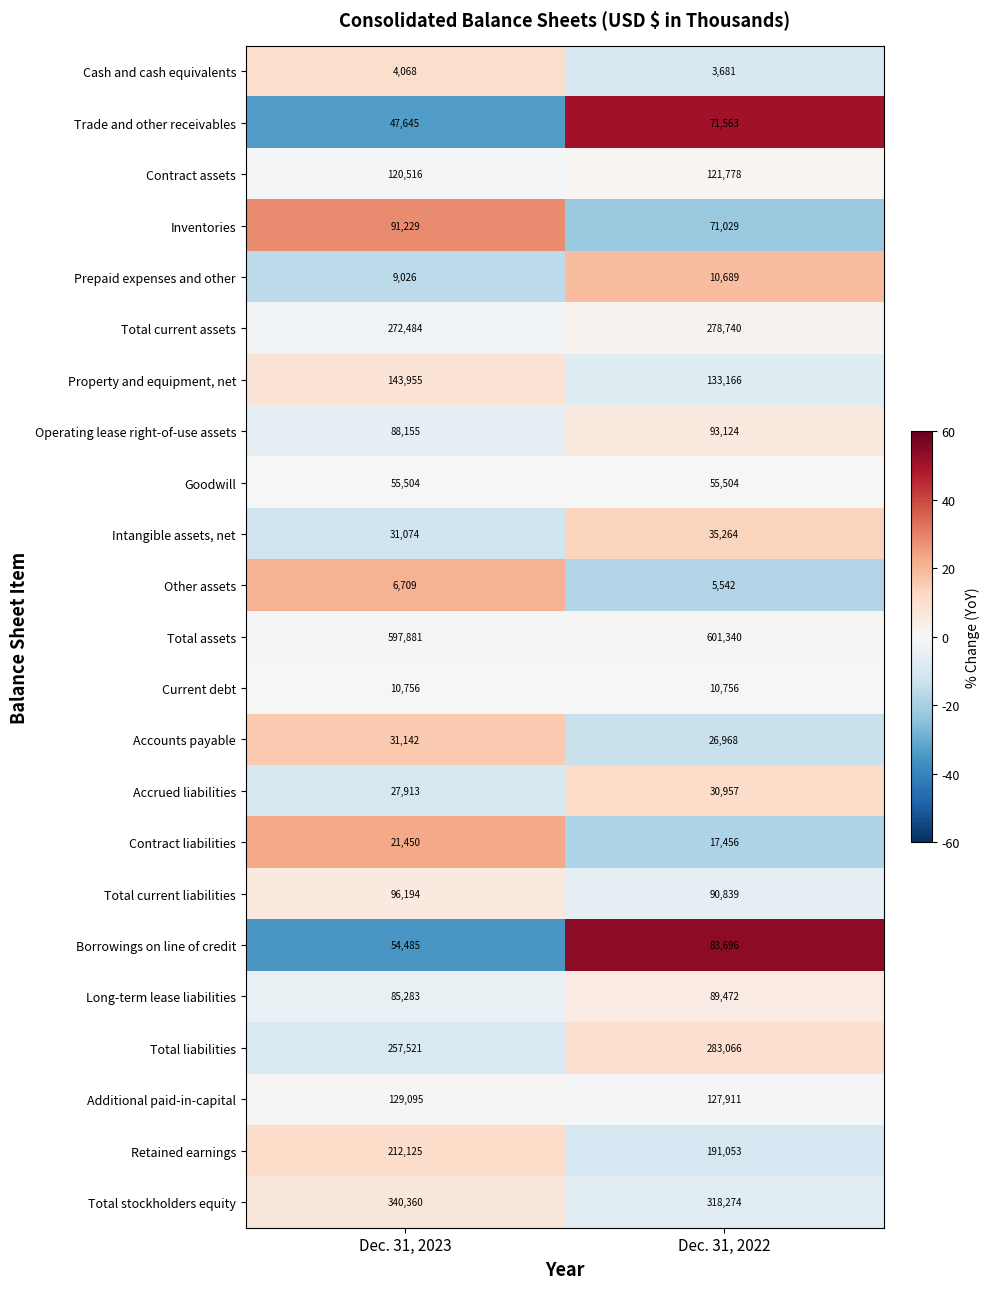

Which series has the largest total across all categories?

Total assets